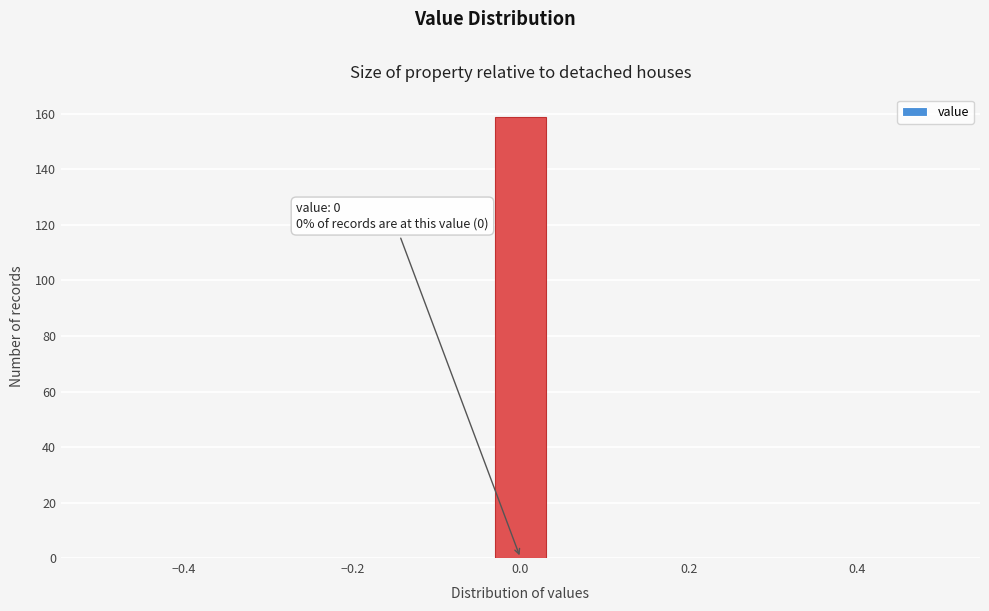

Around what value on the x-axis is the tallest bar? Give the approximate position of its centre, as read against the axis.

0.00